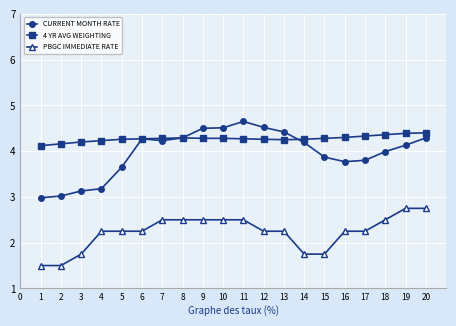

Is the value of PBGC IMMEDIATE RATE at 1 greater than the value of CURRENT MONTH RATE at 10?

No